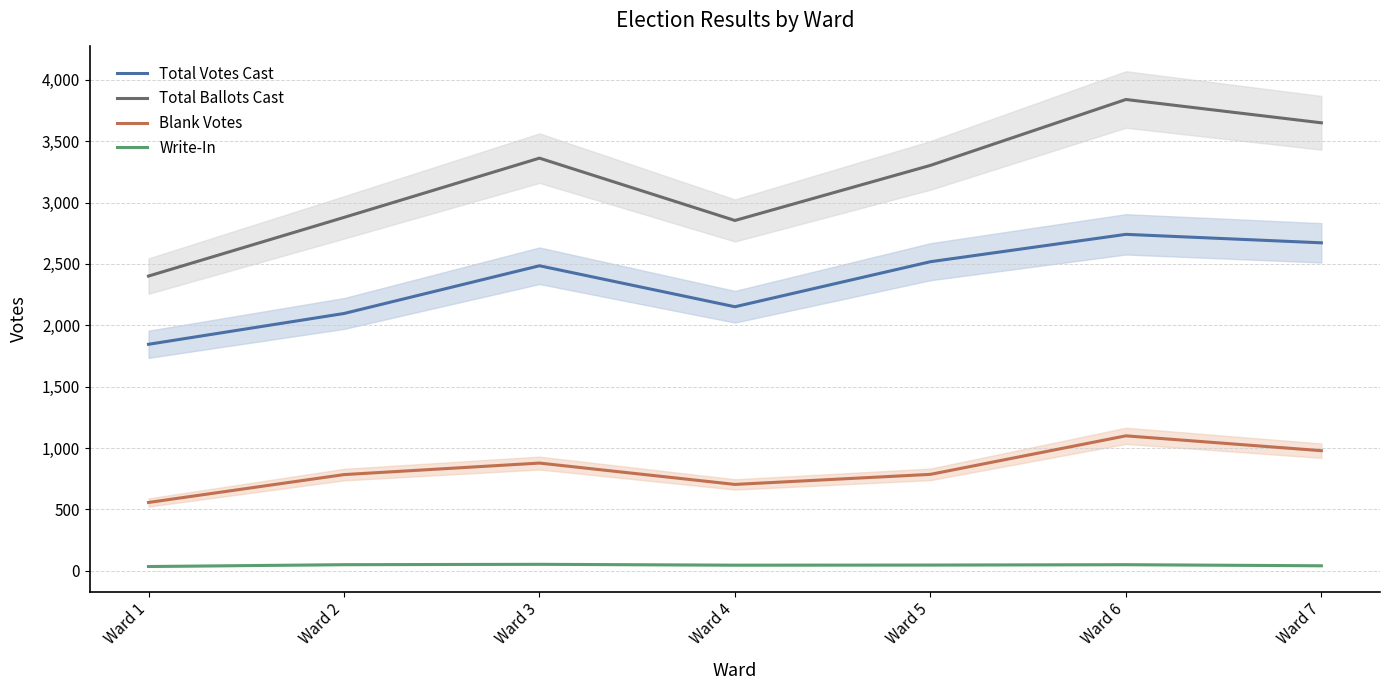

True or false: Blank Votes and Write-In intersect in this chart.

False